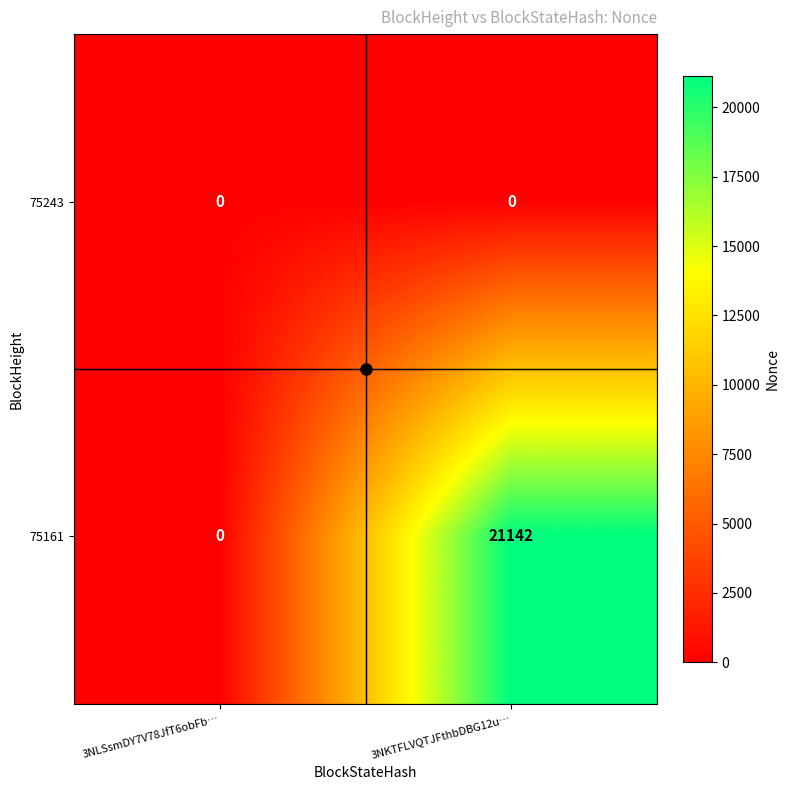

Which series has the largest range (max minus min)?

75161